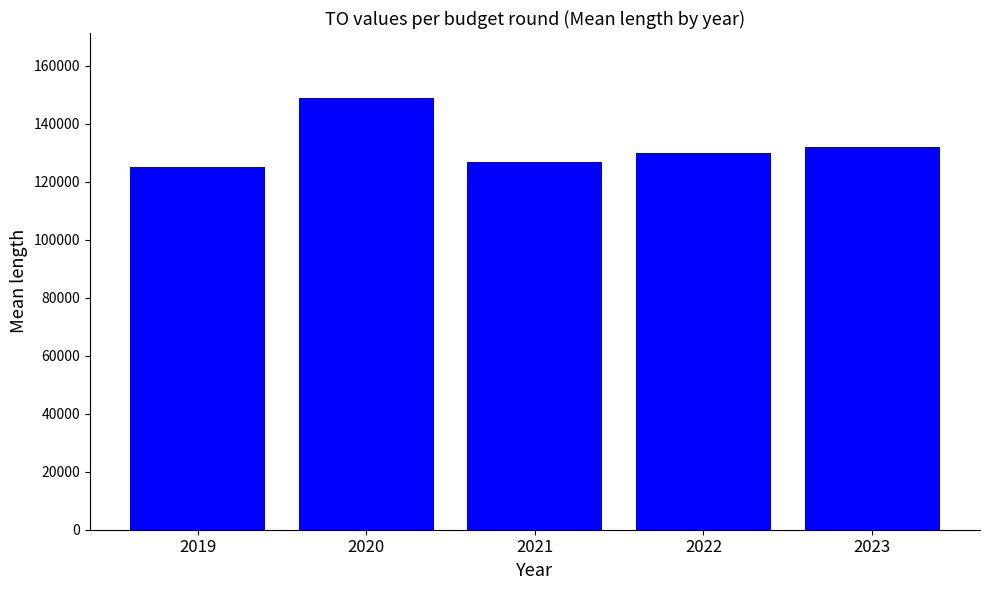

Reading left to right, extract all data points from this chart.

2019=125214.0	2020=148920.6	2021=126902.4	2022=129979.0	2023=132014.5